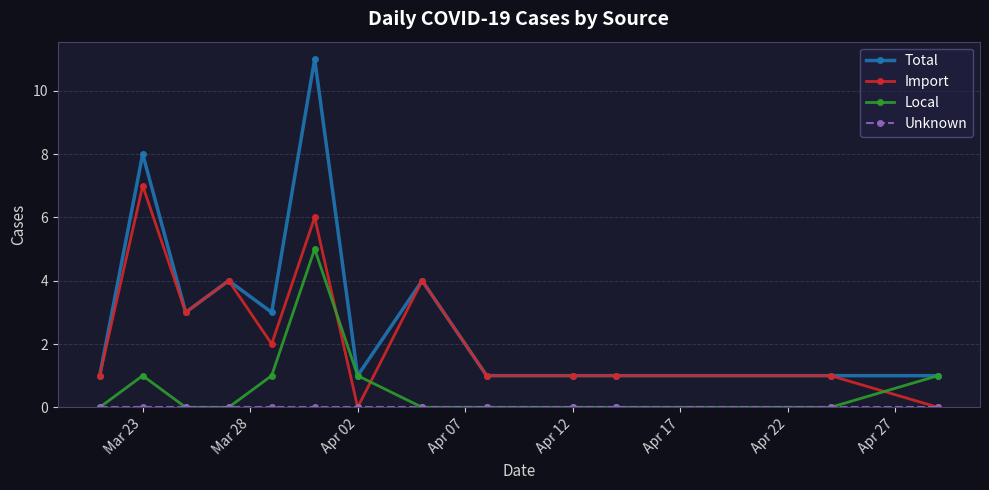

Which series has the widest spread of values?

Total